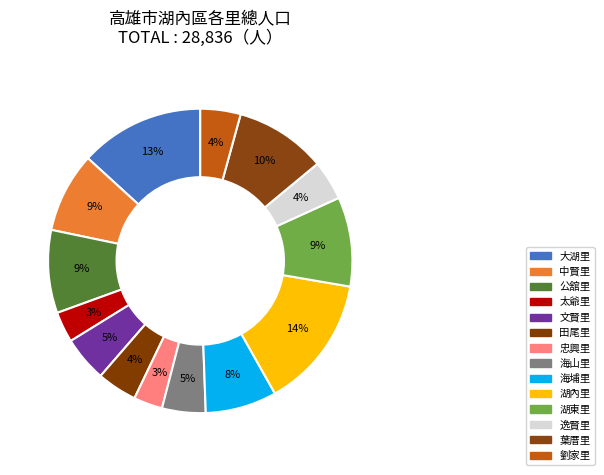

Count the number of slices in the pie.

14